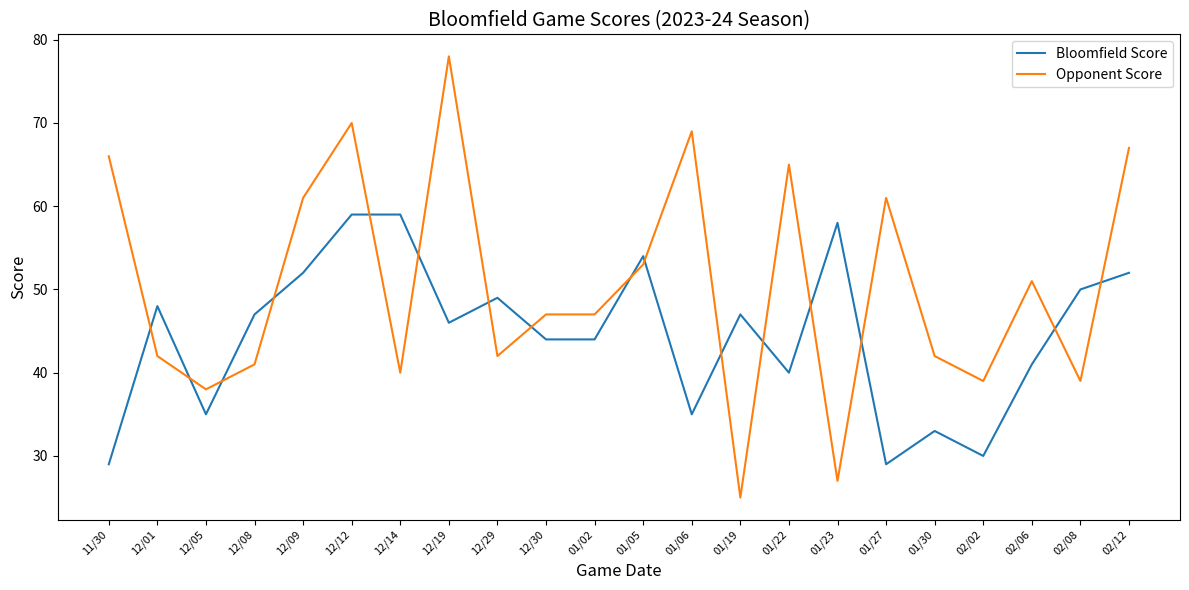

Count the number of data series in this chart.

2